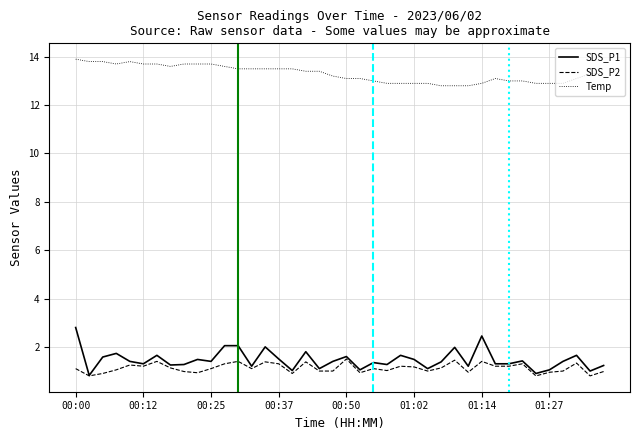

Which series has the largest total across all categories?

Temp